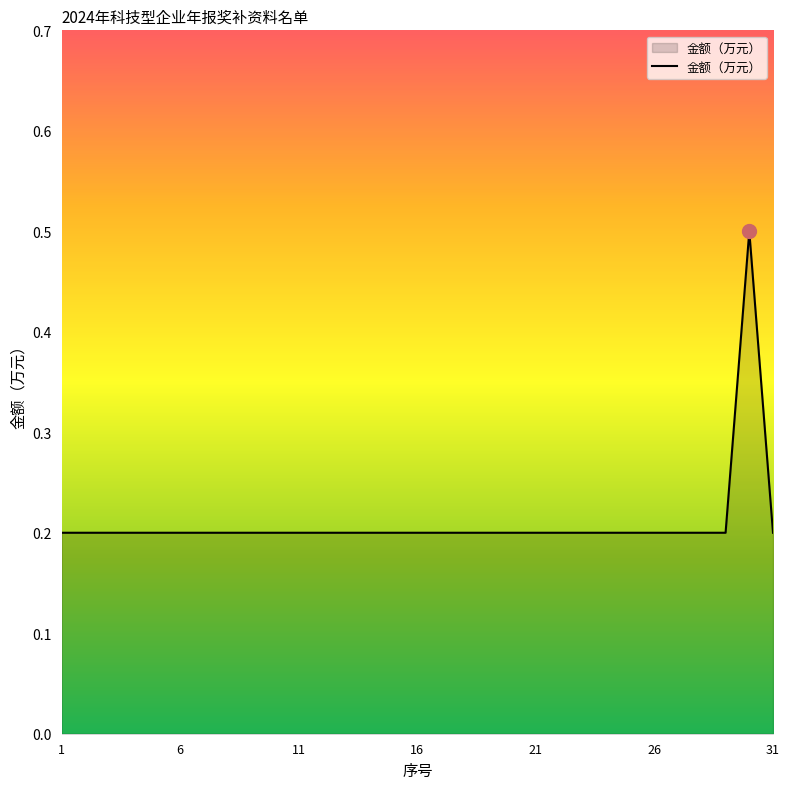

What is the maximum value shown in the chart?

0.5